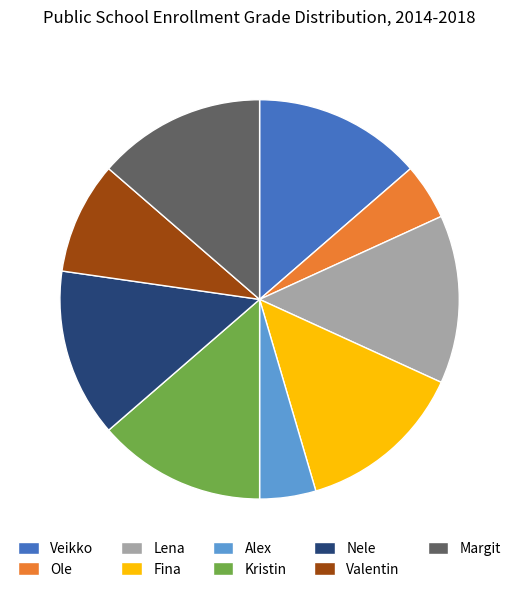

The Lena slice represents 14% of the pie. True or false?

True